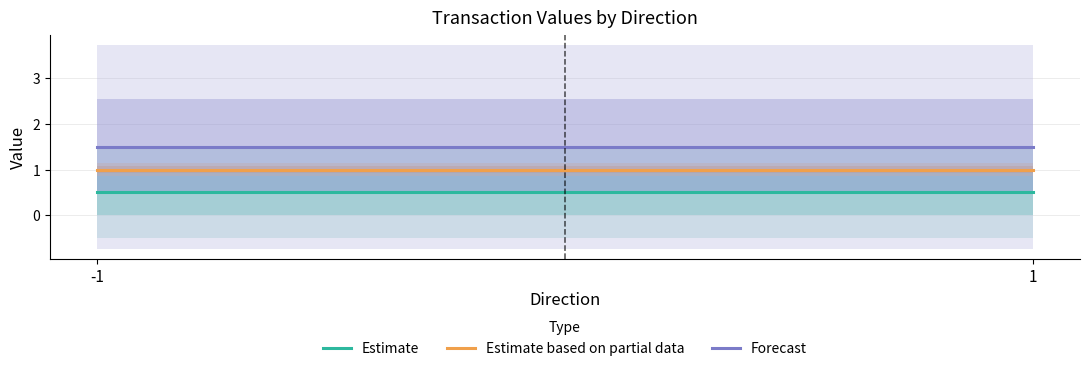

The Forecast series shows 1.5 at -1. True or false?

True